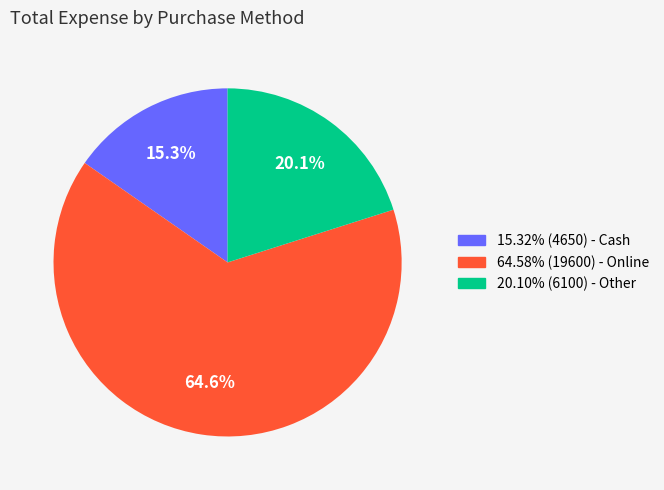

Is there any slice that represents more than half of the pie?

Yes